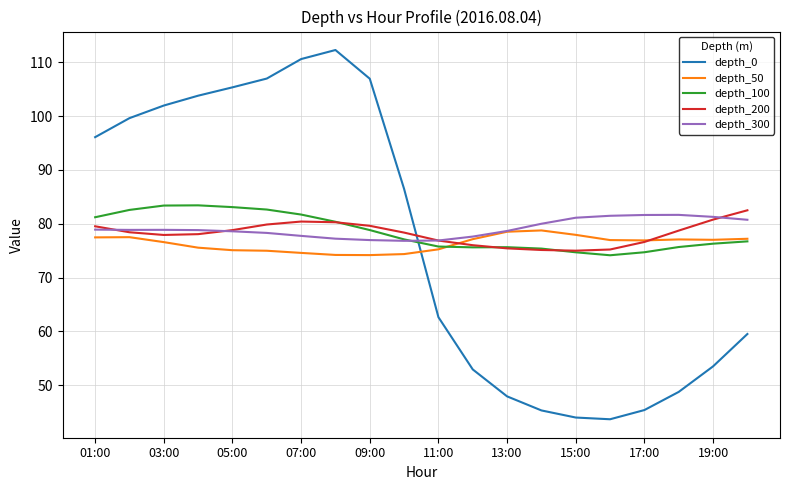

How many times do depth_200 and depth_50 cross each other?

2